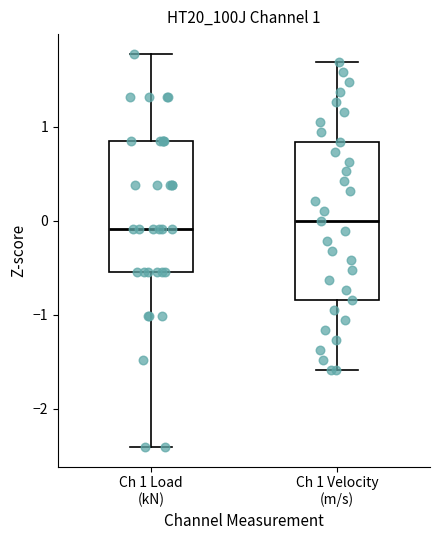

Comparing the boxes themselves (not the whiskers), which one is the tallest?

Ch 1 Velocity (m/s)